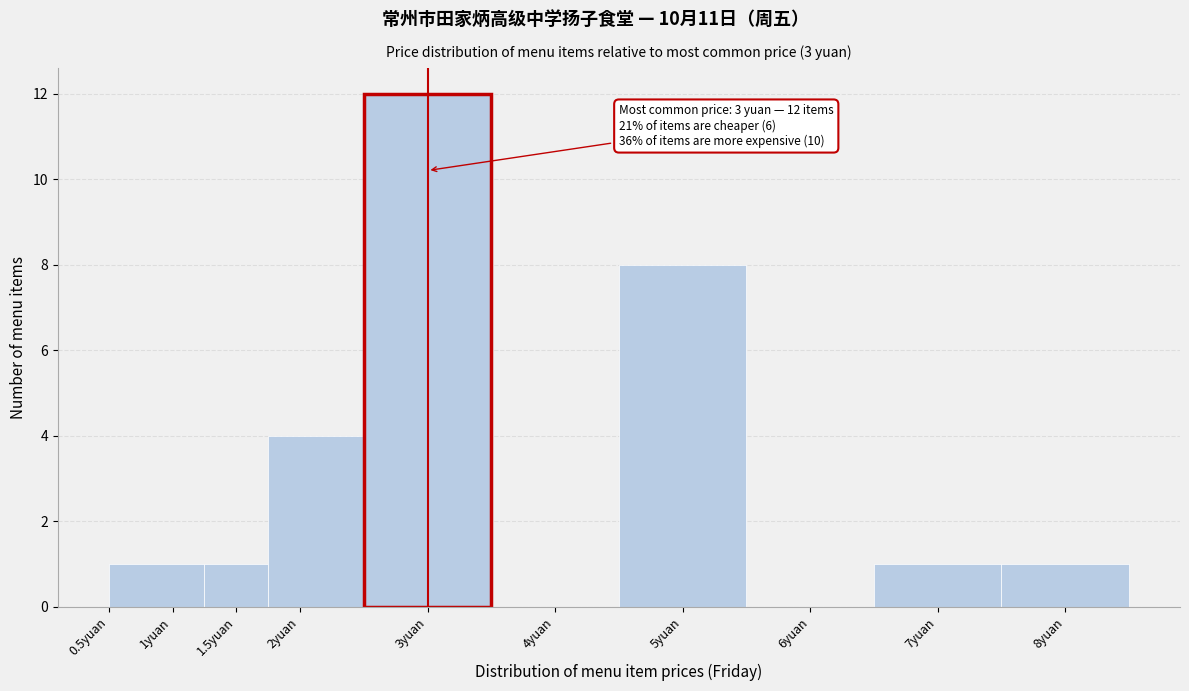

Over which range of the x-axis is the bar tallest?

2.50 to 3.50